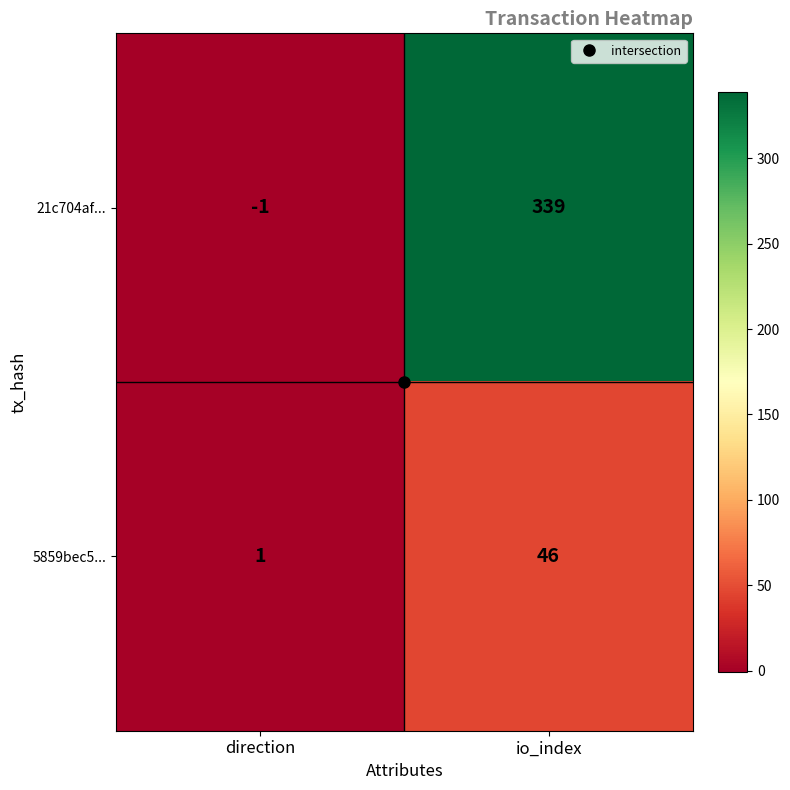

Rank the series by their maximum value, from highest to lowest.

21c704af..., 5859bec5...